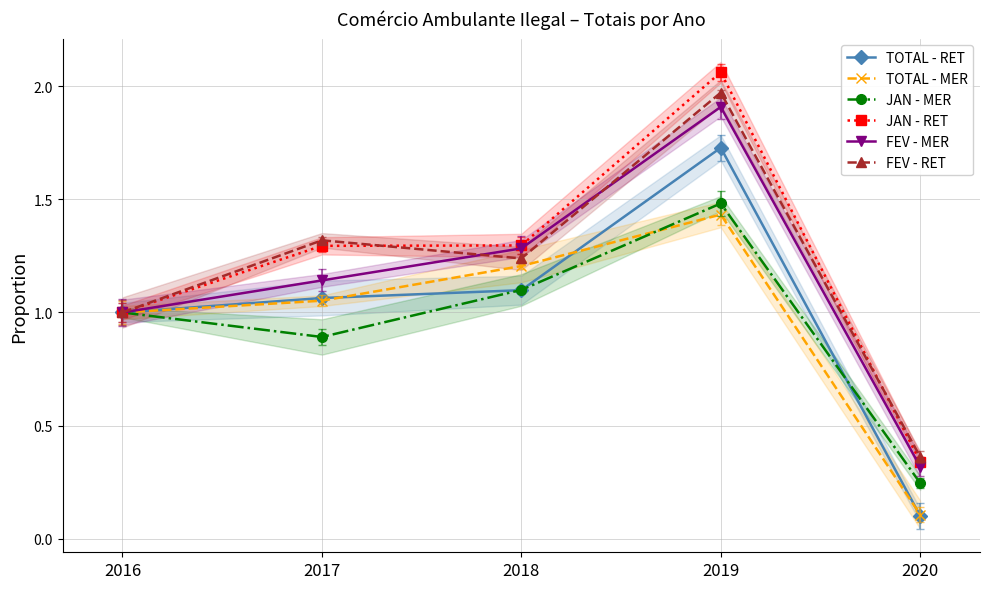

What is the sum of all FEV - MER values?

5.7